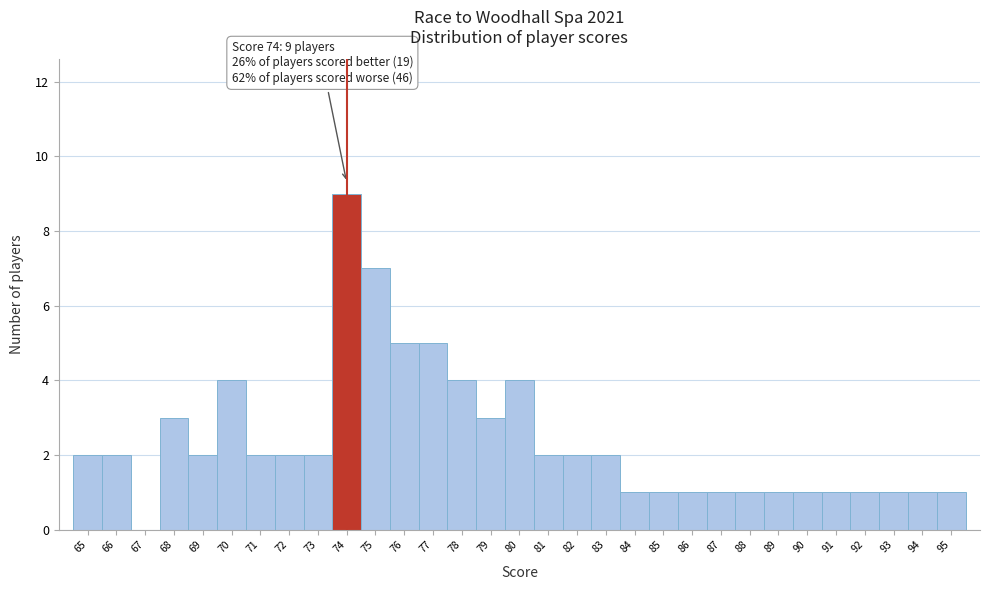

Which range on the x-axis has the tallest bar?

73.5 to 74.5